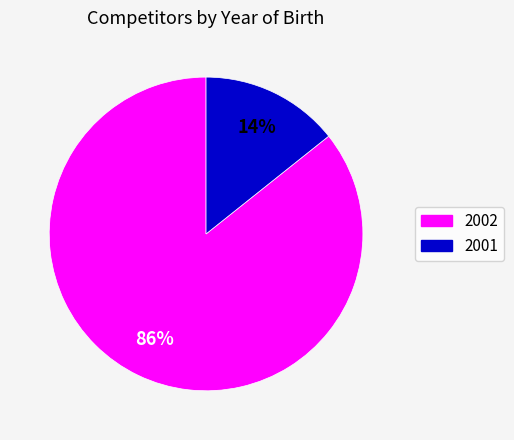

To the nearest percent, what is the combined percentage of 2001 and 2002?

100%